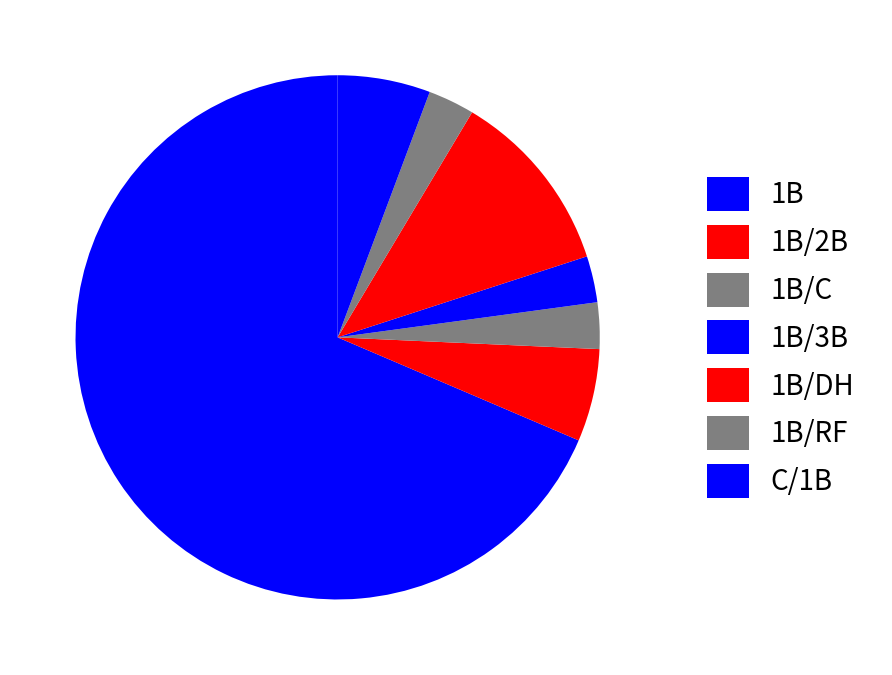

To the nearest percent, what is the difference between the 1B/DH and 1B/RF slice percentages?

4%